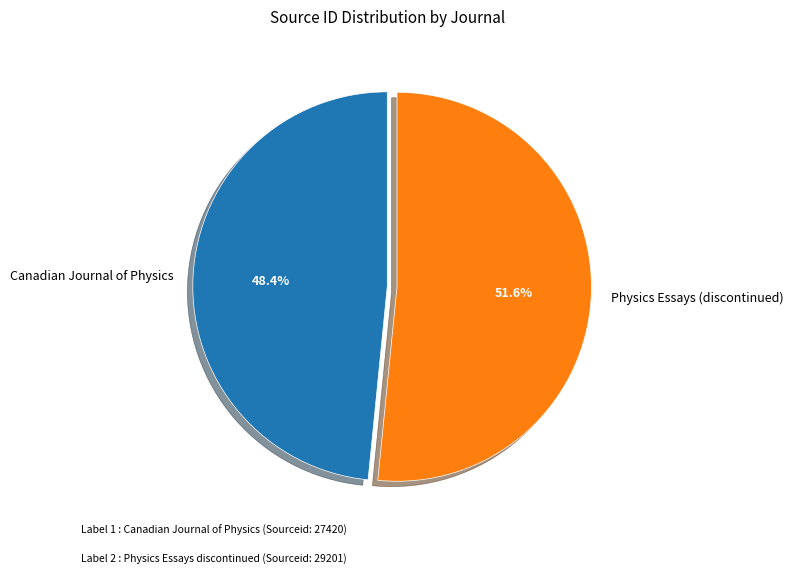

Which category has the smallest portion of the pie?

Canadian Journal of Physics